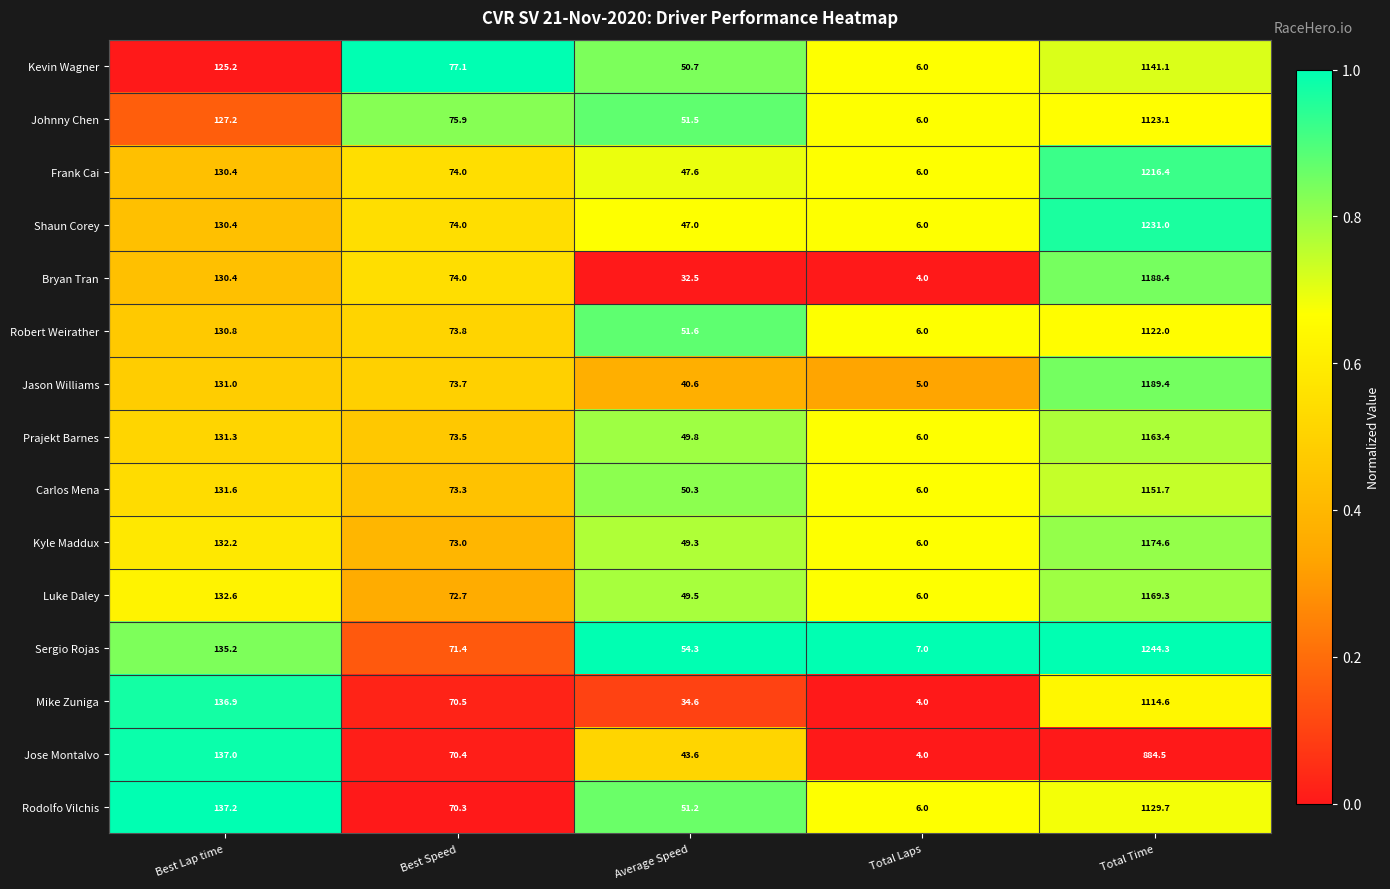

Which series has the widest spread of values?

Sergio Rojas